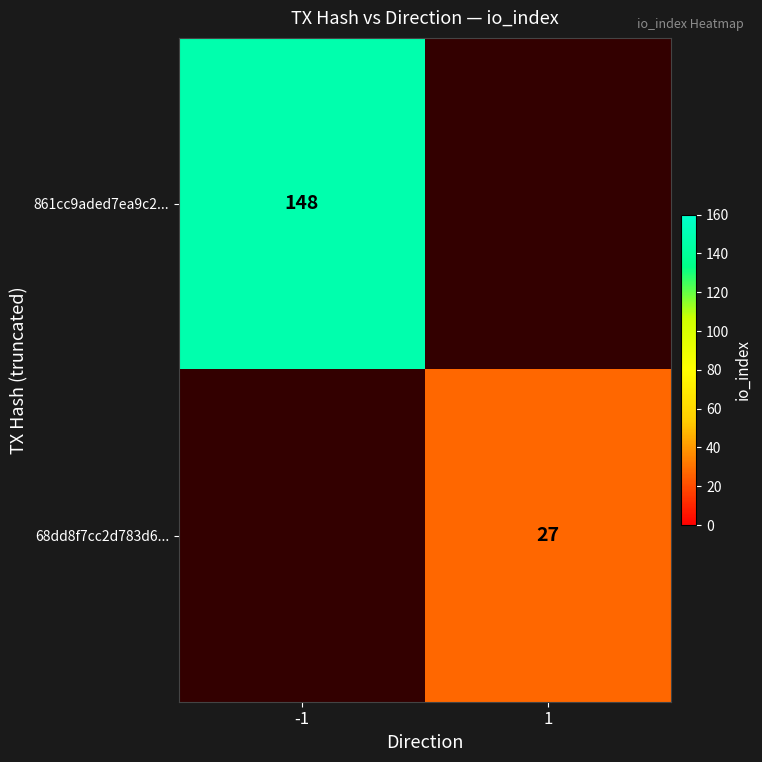

The 68dd8f7cc2d783d6... series shows 27 at 1. True or false?

True